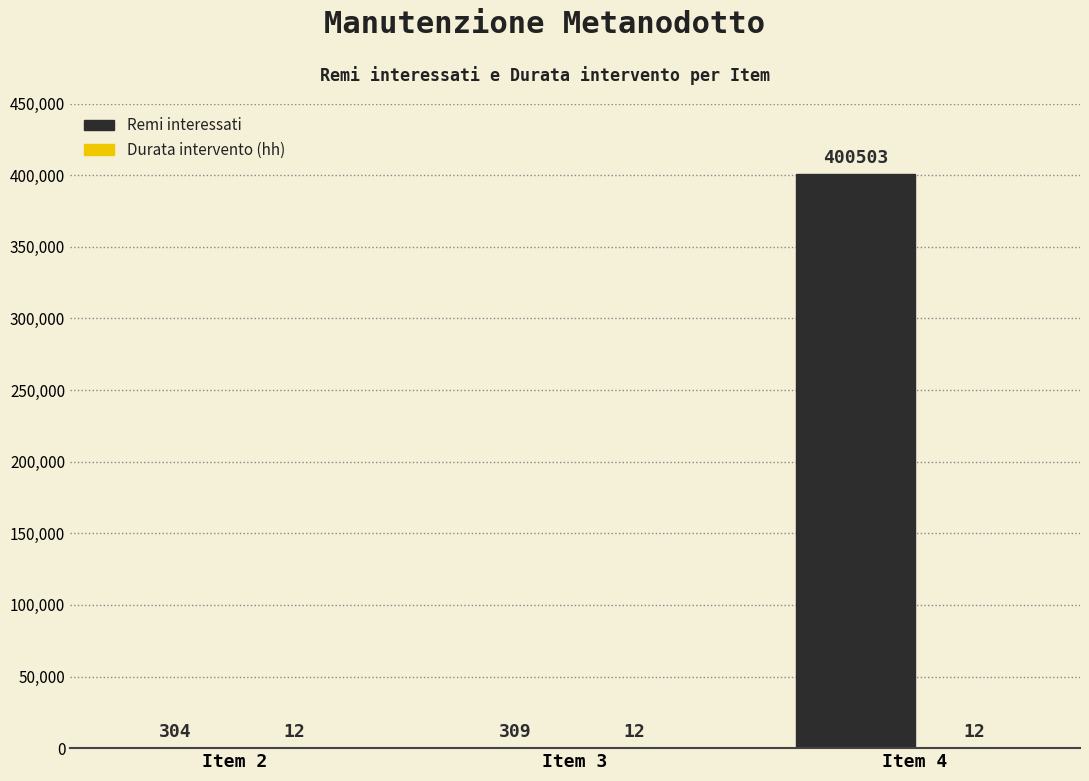

How many series are shown in this chart?

2